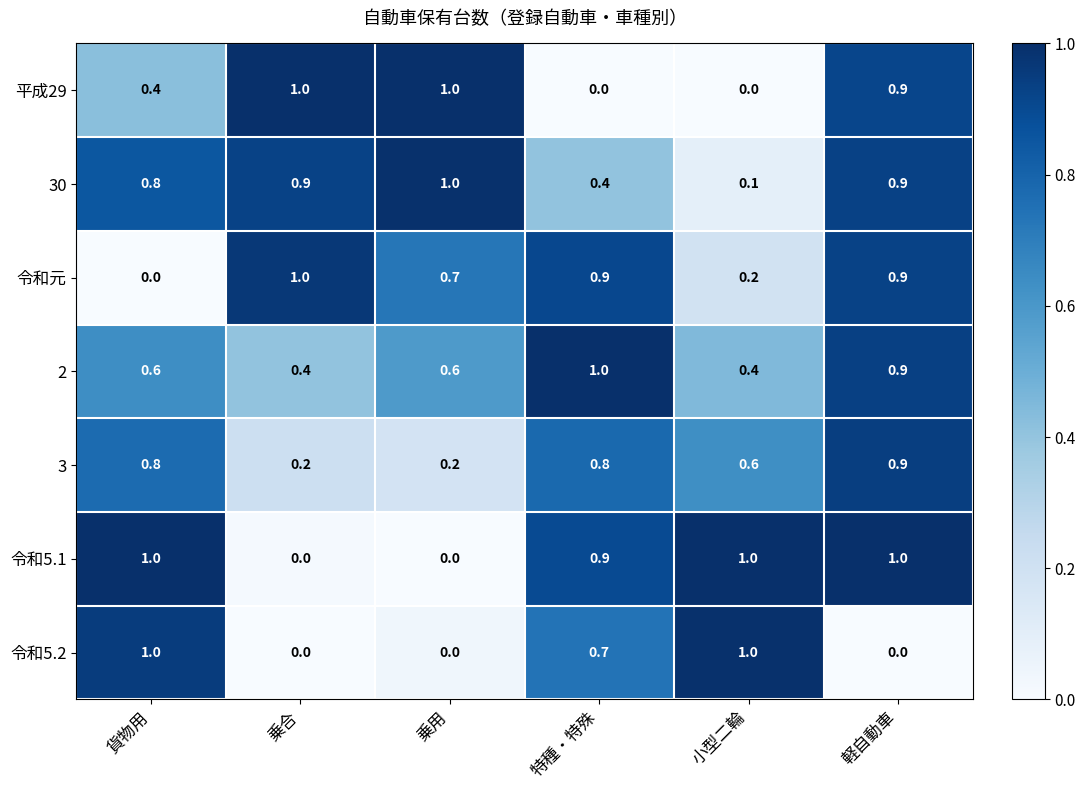

The value of 令和5.1 at 軽自動車 is 0.2. True or false?

False